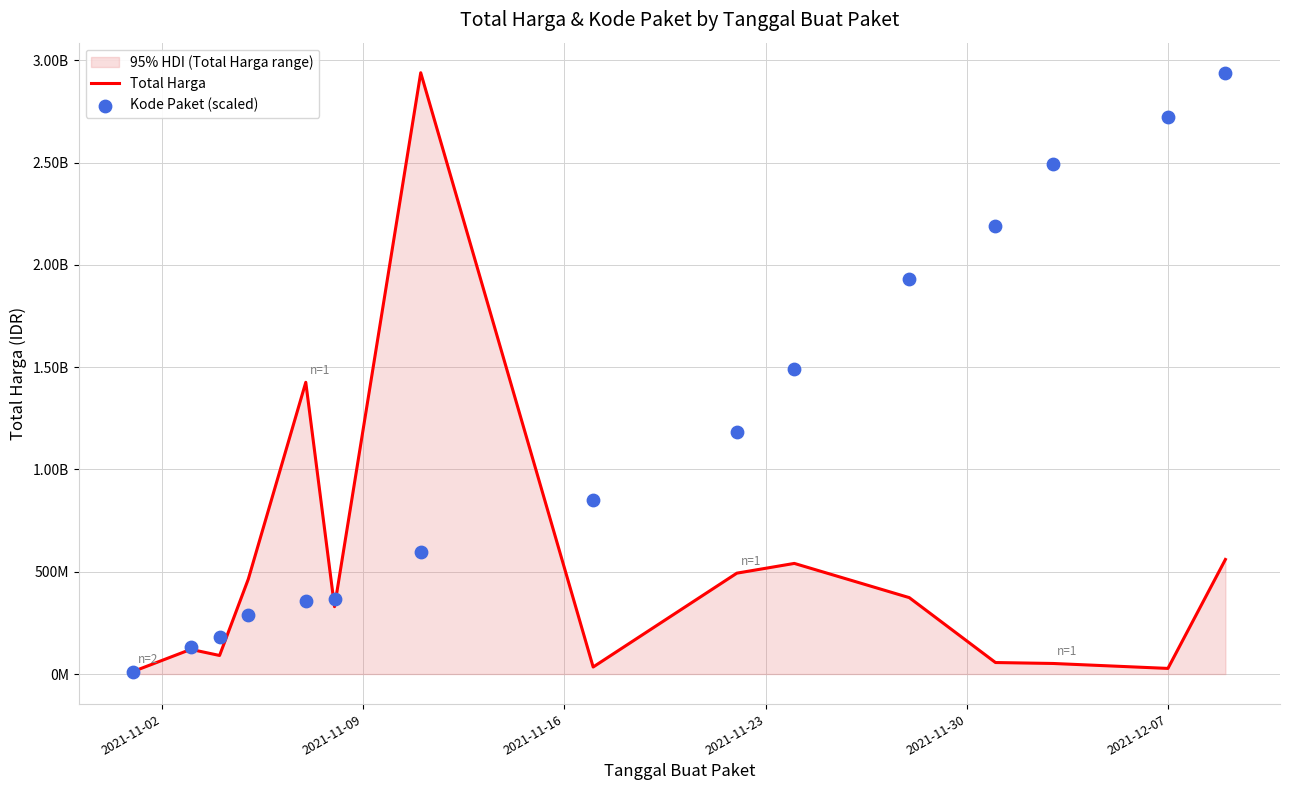

At how many categories does at least one series exceed 1555358616?

6